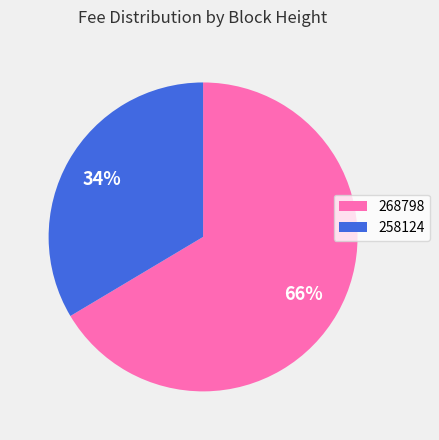

Is 258124 the majority of the pie?

No